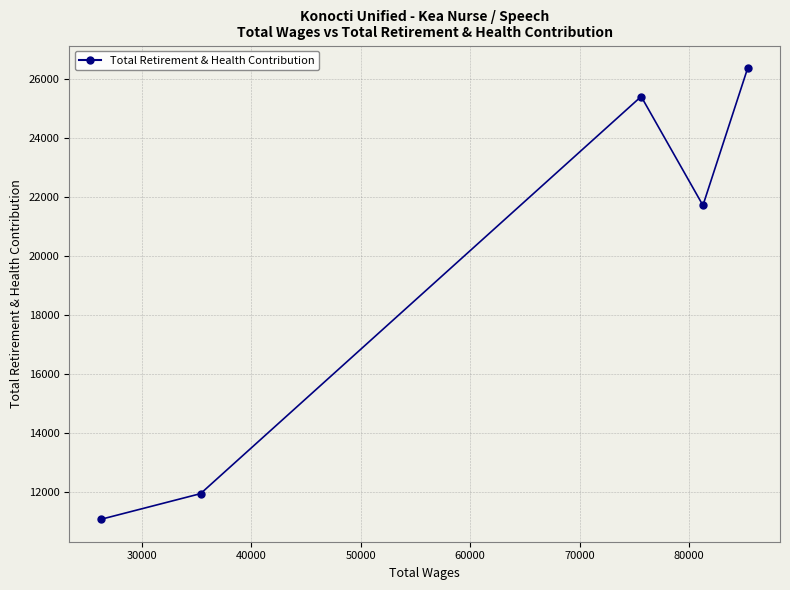

What is the value of the 3rd point from the left?

25403